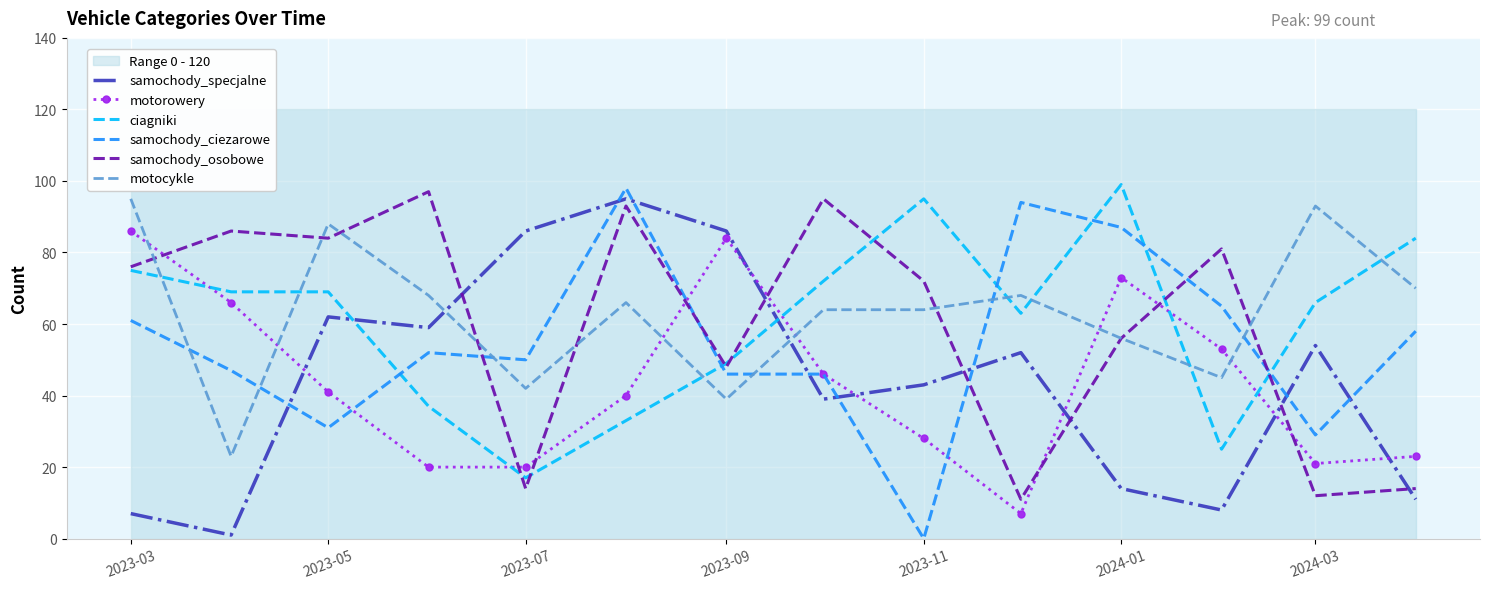

What is the highest value of the motocykle series?

95